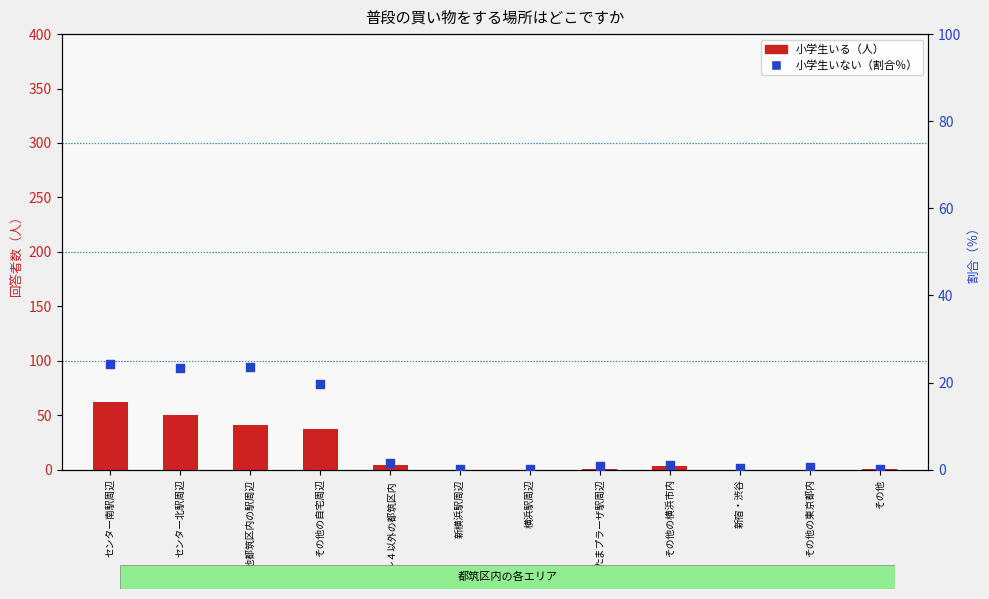

What are all the series names shown in the legend?

小学生いる（人）, 小学生いない（割合％）